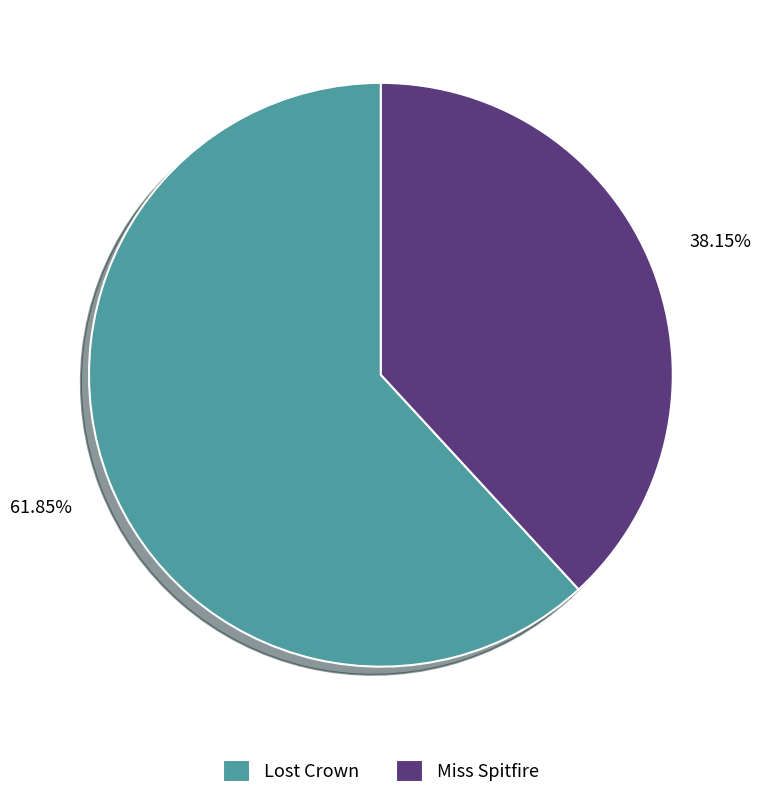

Which slice represents more than half of the pie?

Lost Crown